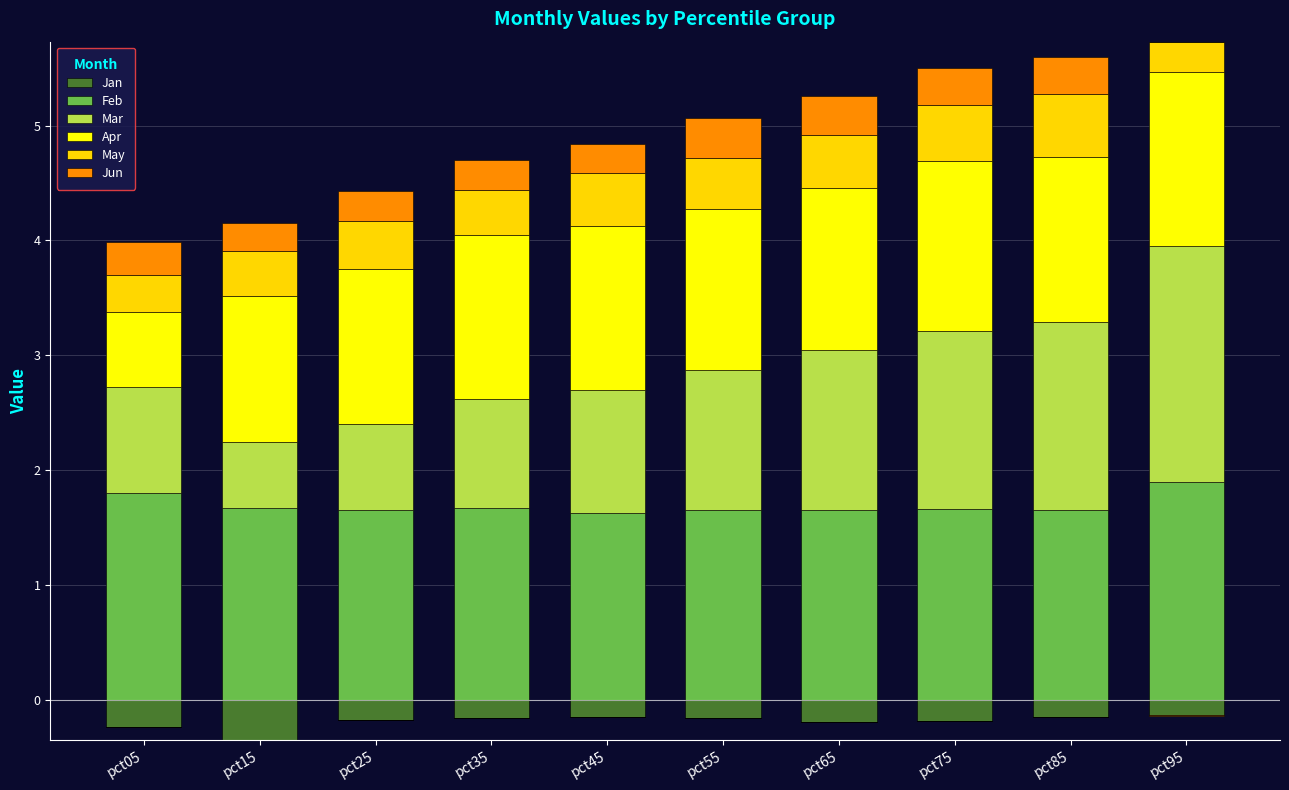

What is the value of the Jun bar at the 1st from the left?

0.3